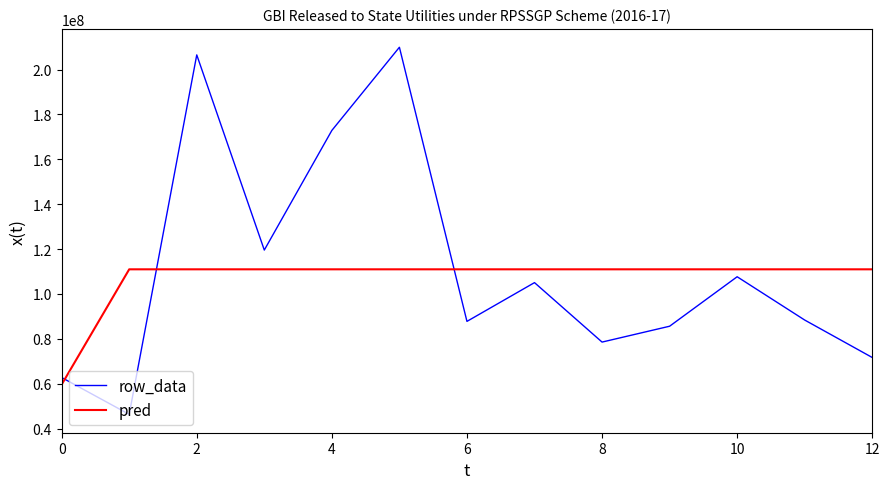

Which series has the widest spread of values?

row_data